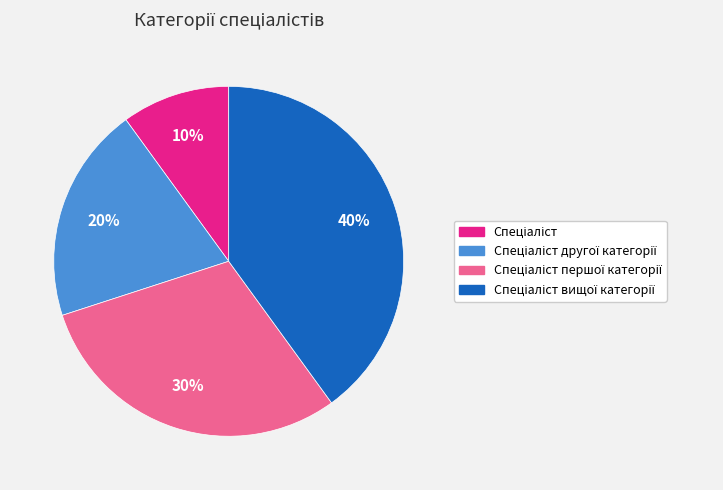

To the nearest percent, what is the average slice percentage?

25%